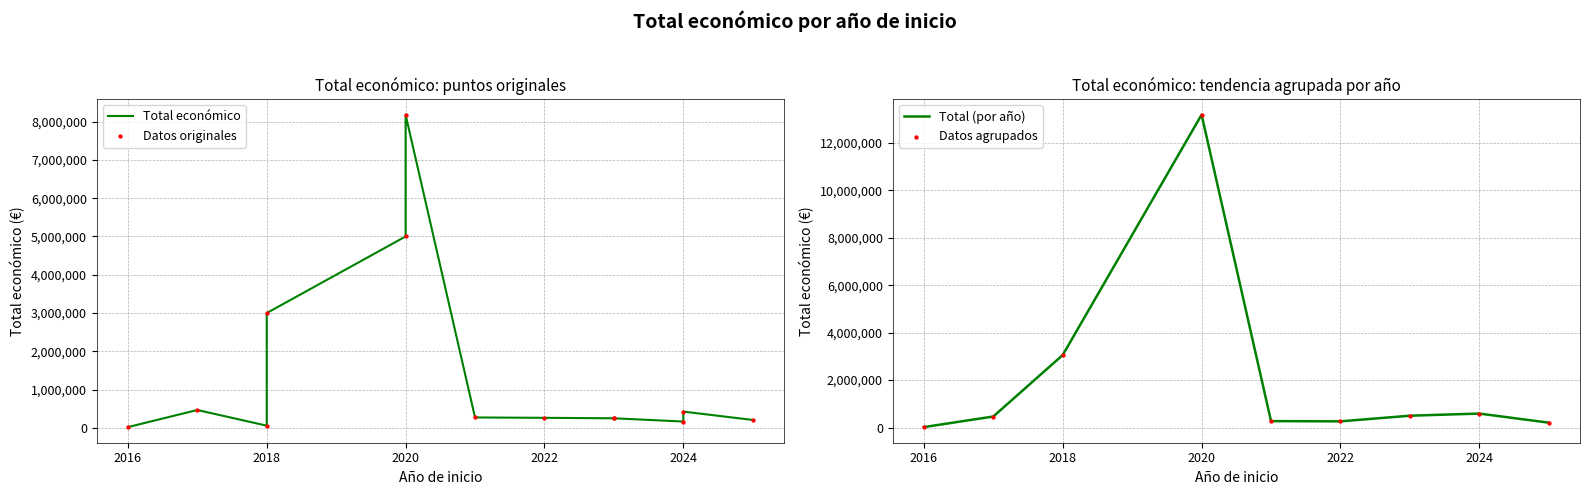

What is the ratio of the value at 2016 to the value at 2021?

0.1